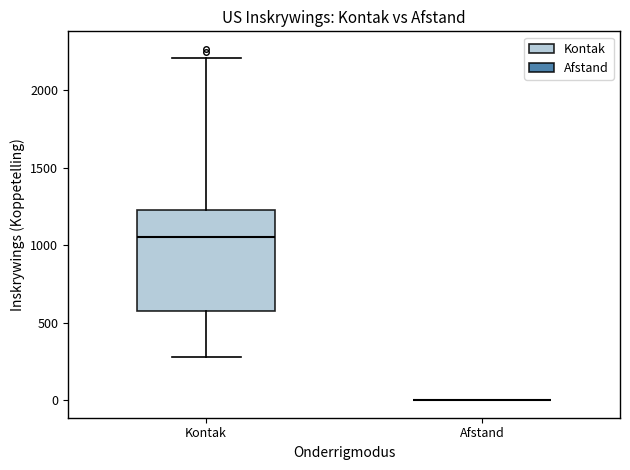

Reading left to right, transcribe this box plot: for each box, give where its median line is, the range the box spans, and where its two whiskers end, as read against the y-axis. The values are not printed on the chart, so give them approximately, as read against the axis.

Kontak: median 1050, box 550 to 1250, whiskers 300 to 2200
Afstand: box collapsed to a line at 0, whiskers 0 to 0